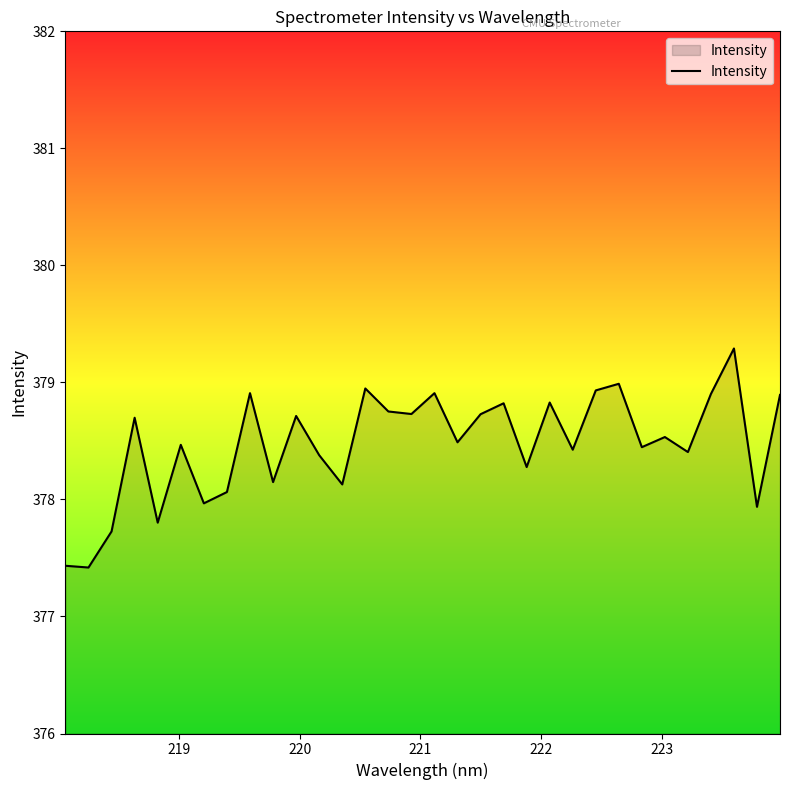

What is the smallest value displayed?

377.4